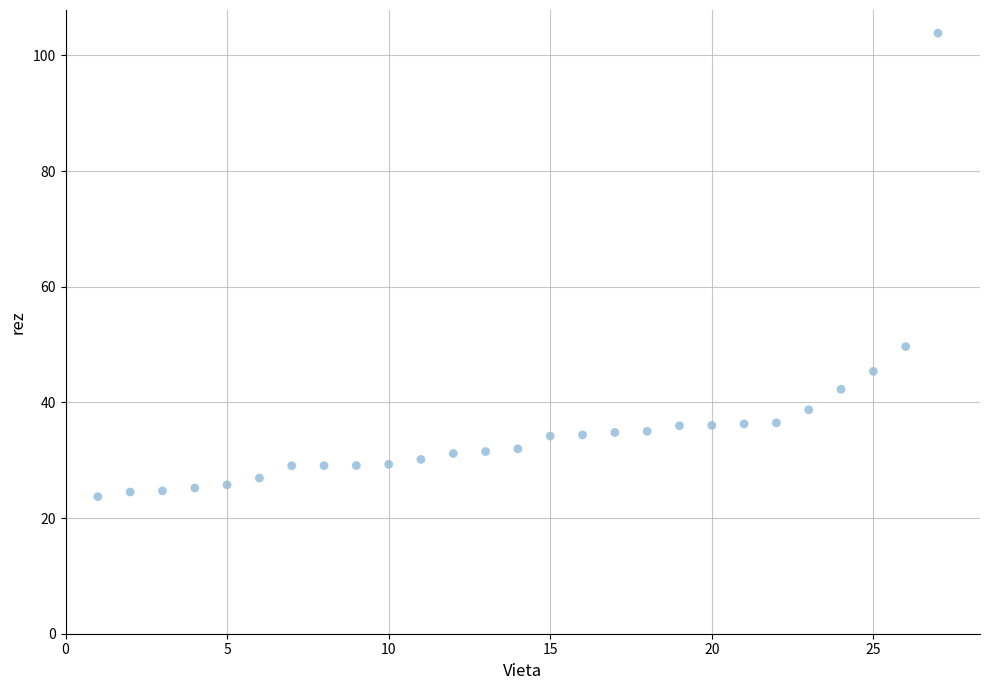

What is the range of X values (max minus min)?

26.0